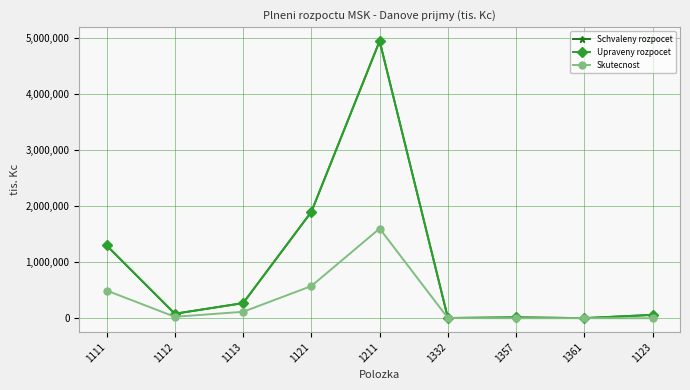

The value of Upraveny rozpocet at 1121 is 1900000. True or false?

True